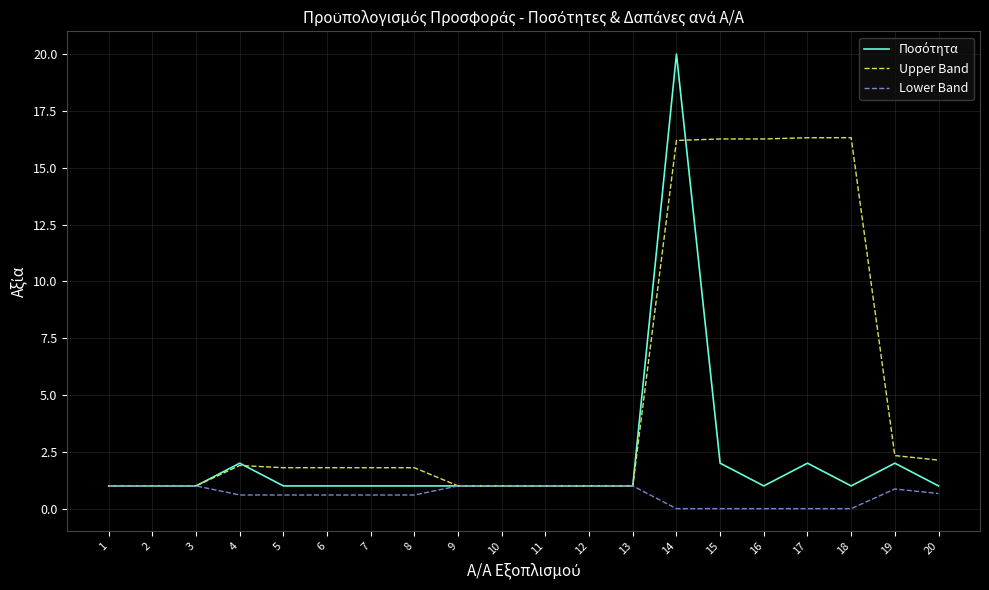

The value of Upper Band at 20 is 2.1. True or false?

True